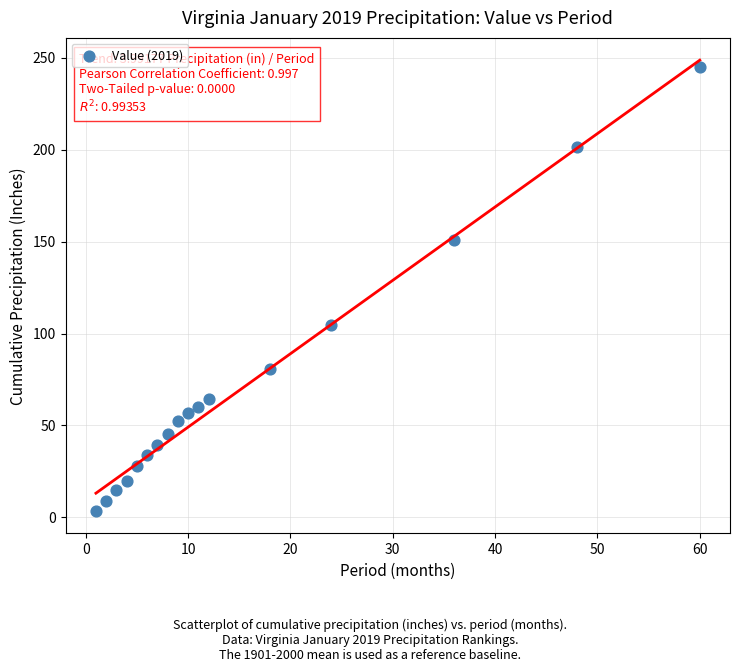

What Y value in the scatter plot is closest to 124?

104.7